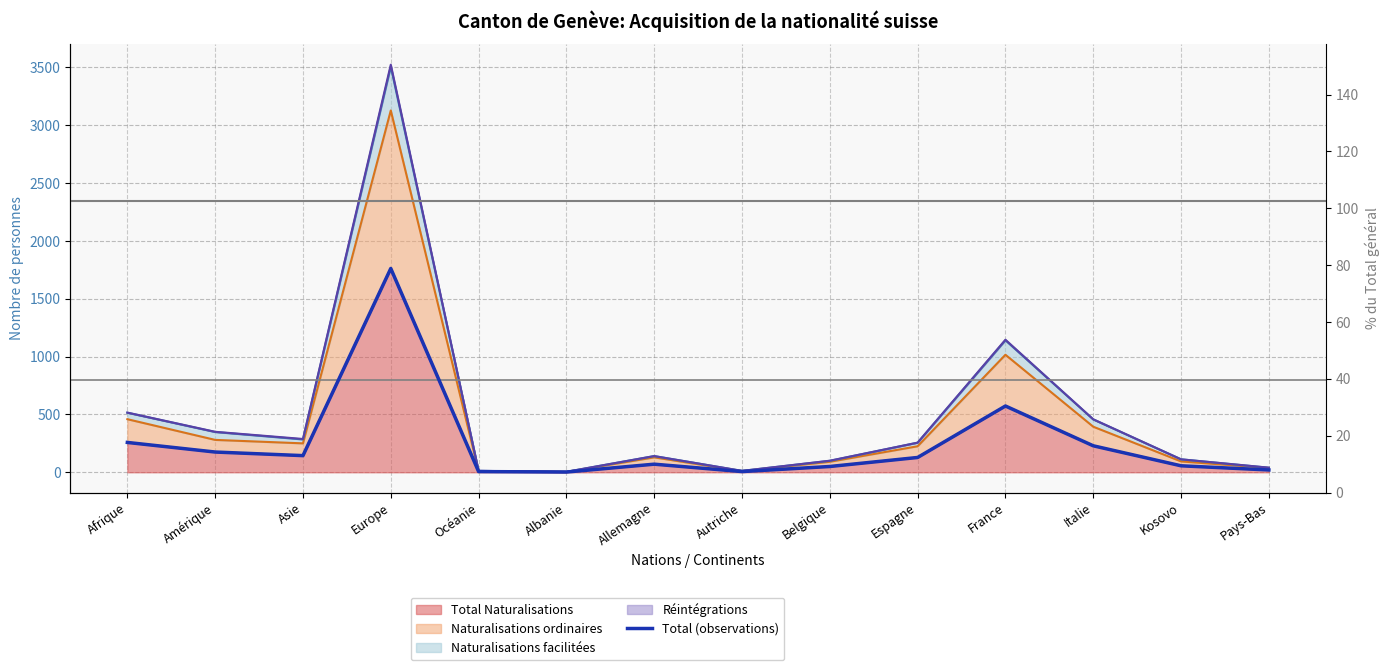

How many points are lower than both their immediate neighbors (excluding endpoints)?

3